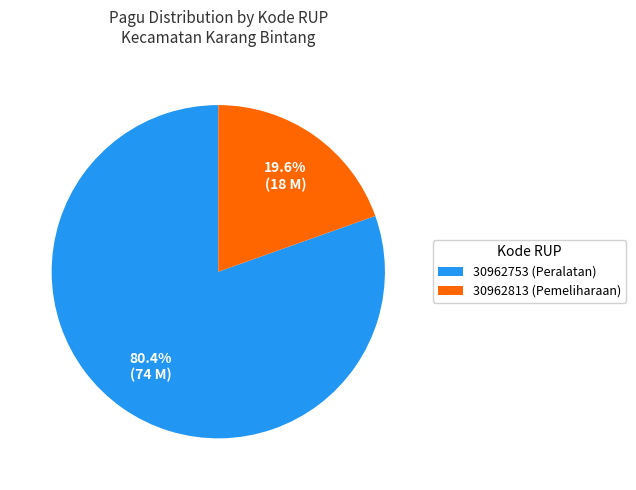

Does 30962753 represent more than half of the total?

Yes